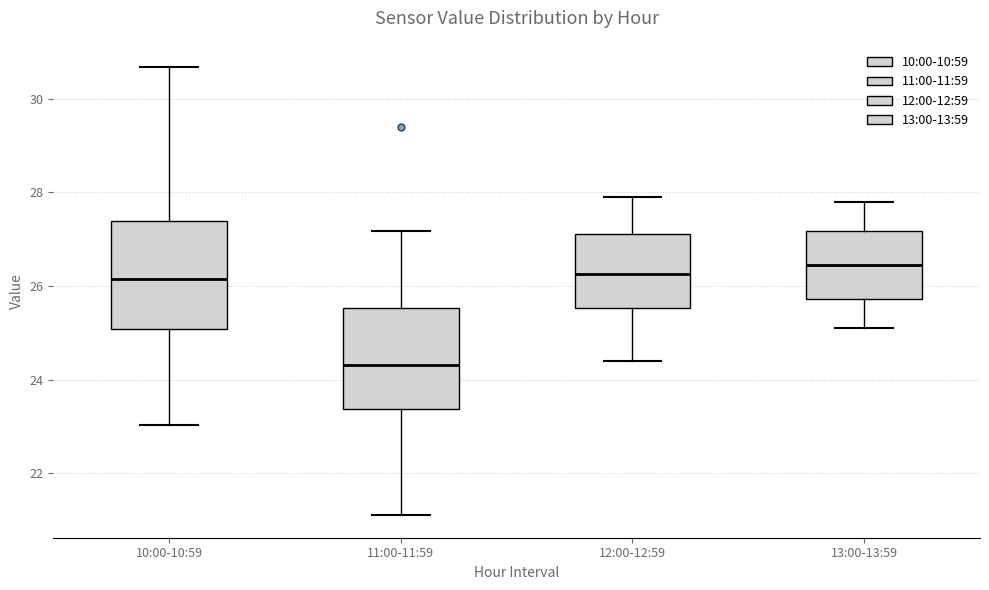

Reading left to right, read every box against the y-axis: the position of its median line, the range the box covers, and the ends of its whiskers. The values are not printed on the chart, so give them approximately, as read against the axis.

10:00-10:59: median 26.2, box 25.0 to 27.4, whiskers 23.0 to 30.6
11:00-11:59: median 24.4, box 23.4 to 25.6, whiskers 21.2 to 27.2
12:00-12:59: median 26.2, box 25.6 to 27.2, whiskers 24.4 to 28.0
13:00-13:59: median 26.4, box 25.8 to 27.2, whiskers 25.2 to 27.8